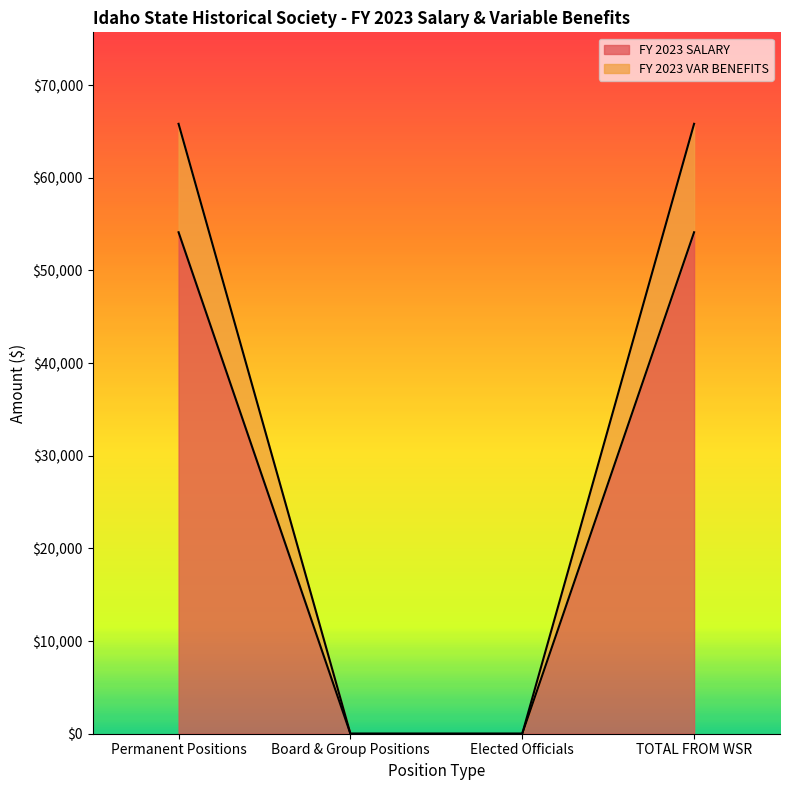

At which category does the chart reach its minimum across all series?

Board & Group Positions